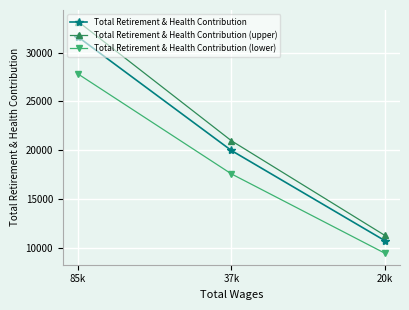

What is the label of the 2nd point from the right?

37k